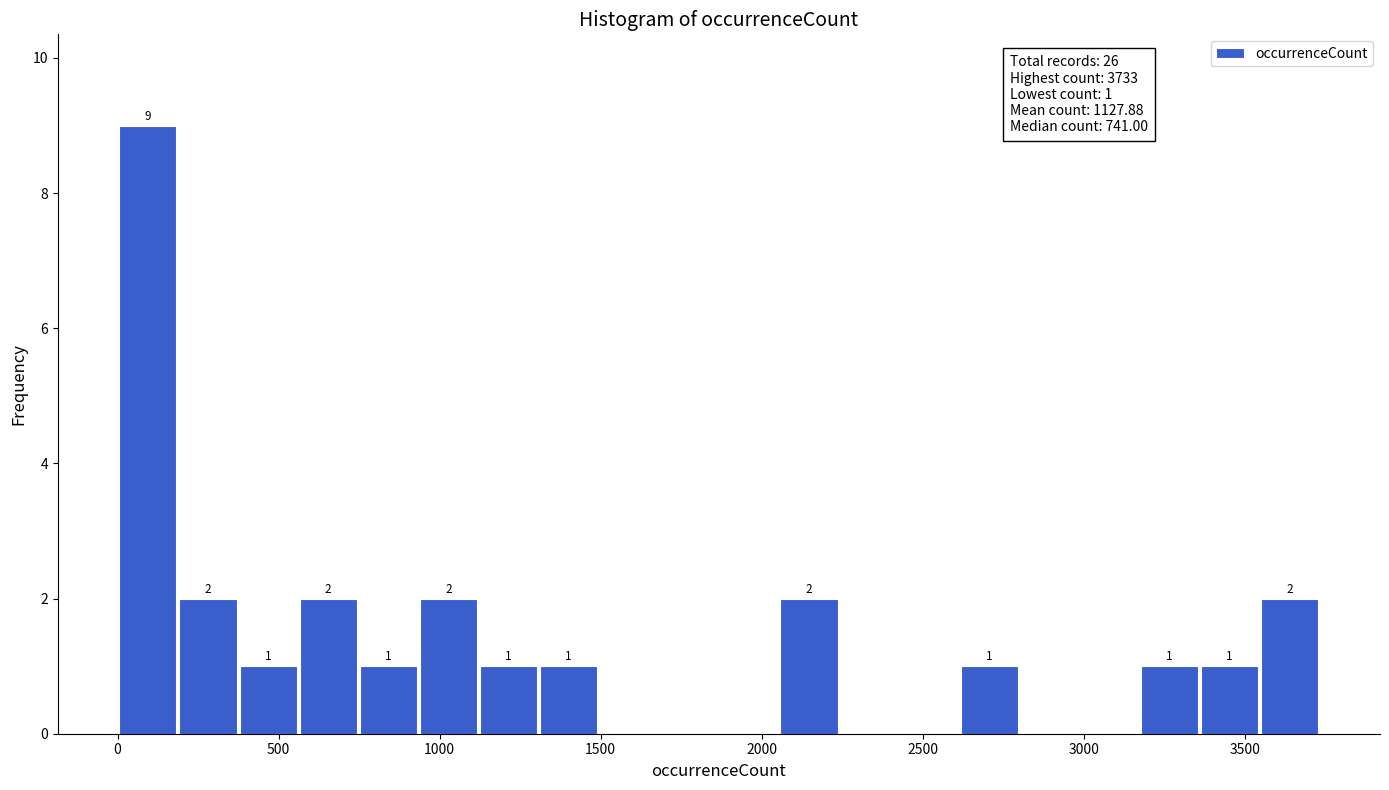

Around what value on the x-axis is the tallest bar? Give the approximate position of its centre, as read against the axis.

100